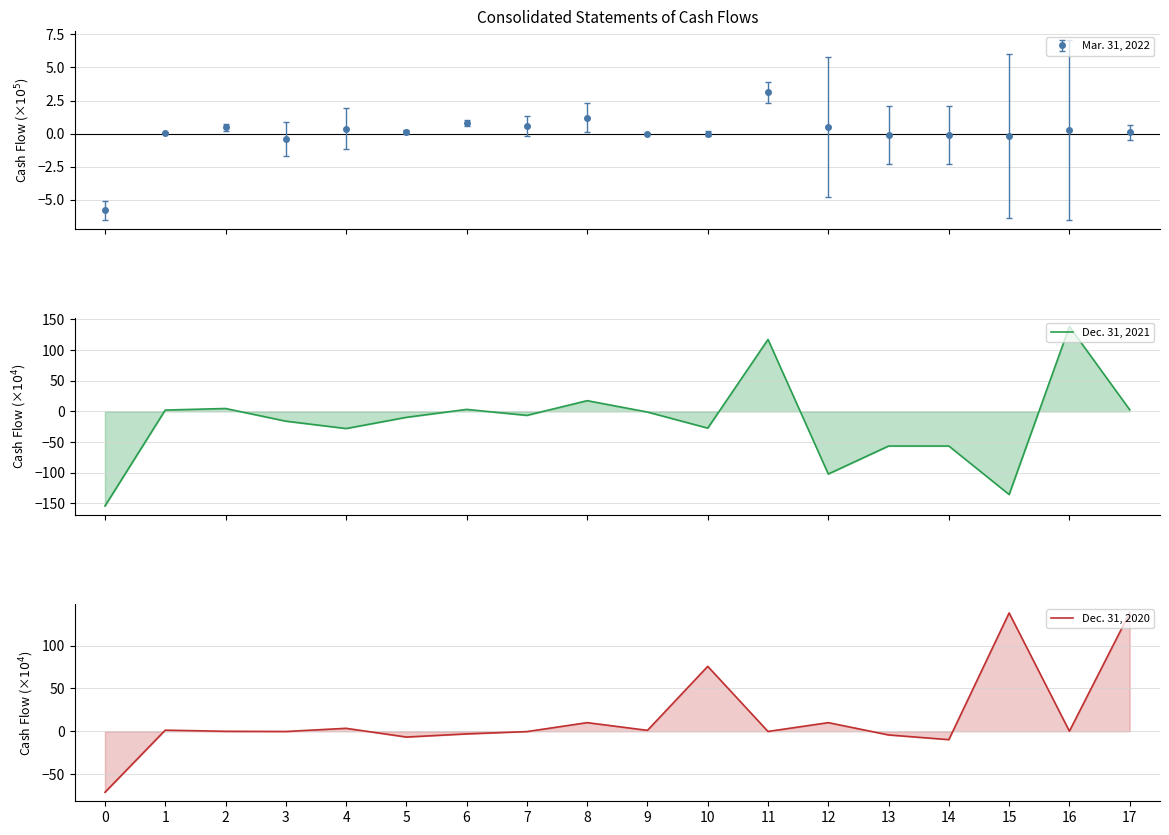

True or false: Mar. 31, 2022 has more than 0 interior local peaks.

True